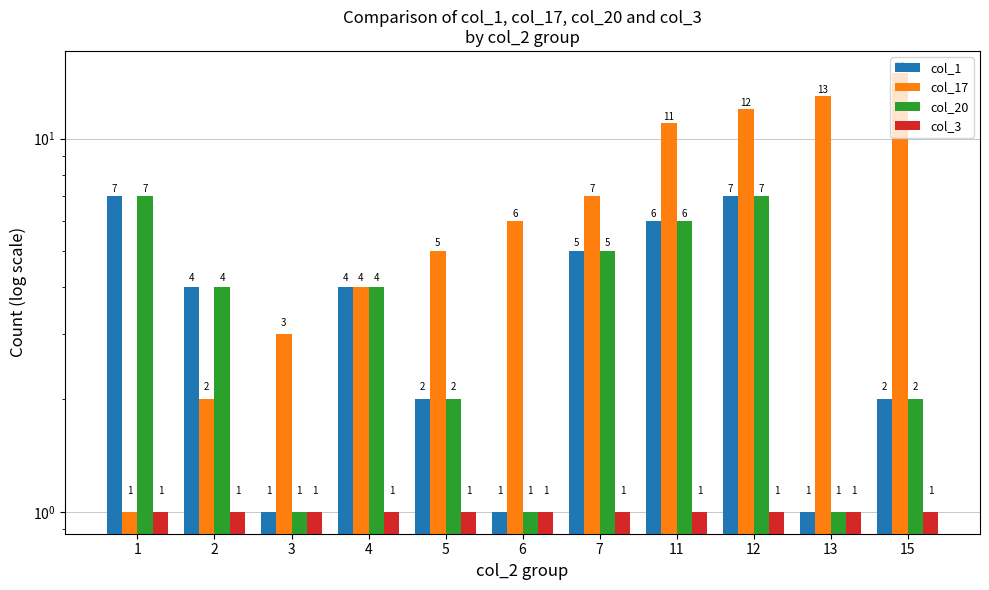

How many groups of bars are there?

11